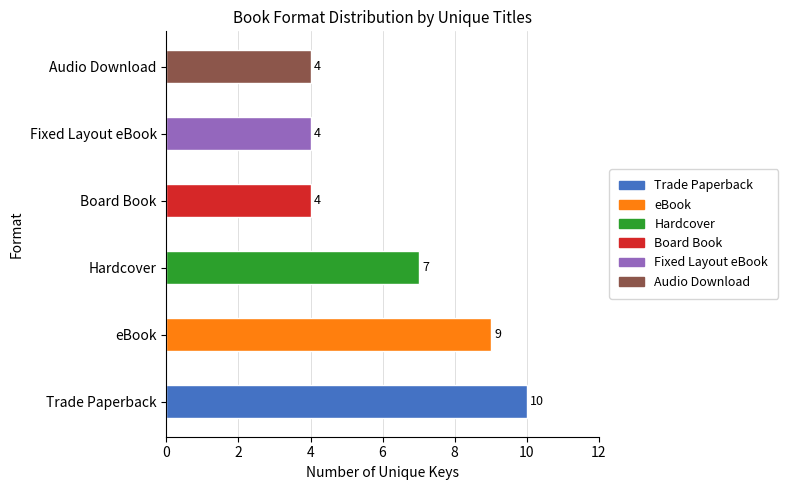

Count the values in the range 4 to 9.

5